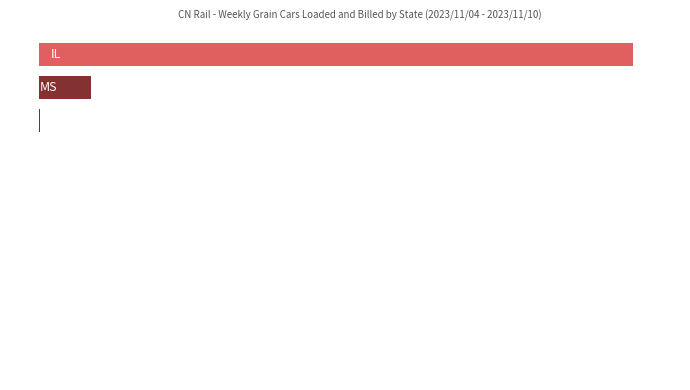

Are the bars horizontal?

Yes